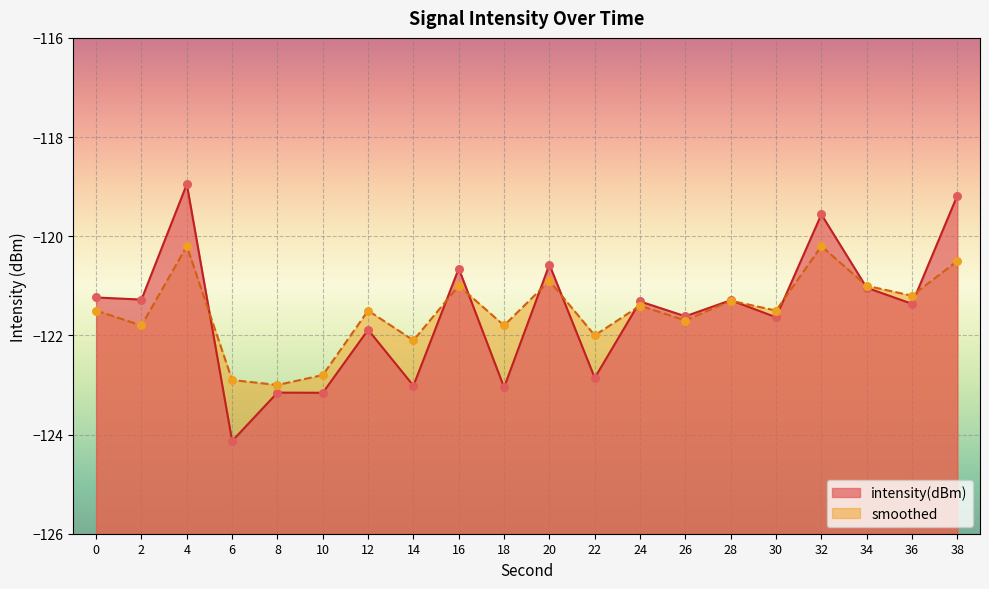

Is the value of intensity(dBm) at 14 greater than the value of smoothed at 28?

No